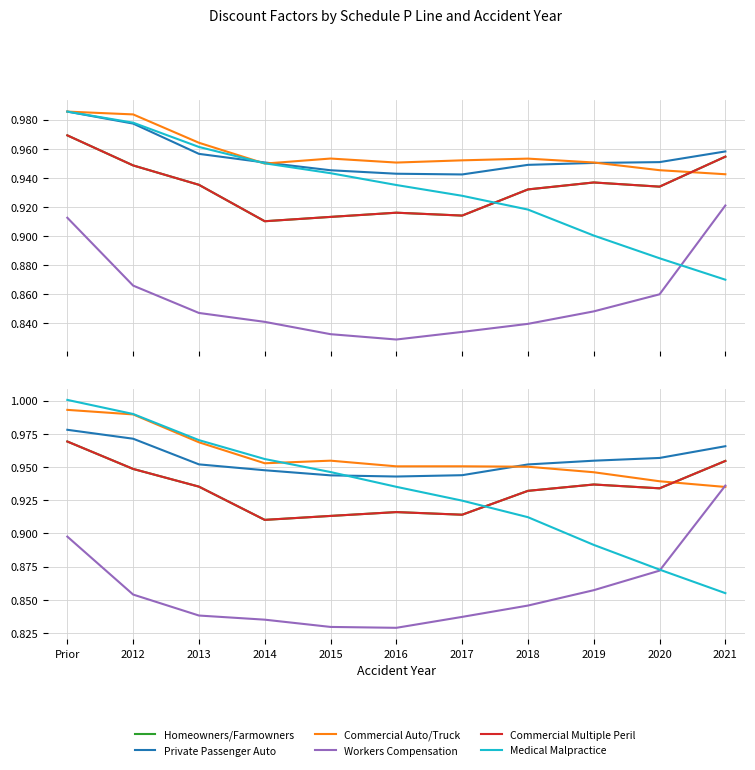

After their last crossing, which series has the higher values: Medical Malpractice or Commercial Auto/Truck?

Commercial Auto/Truck